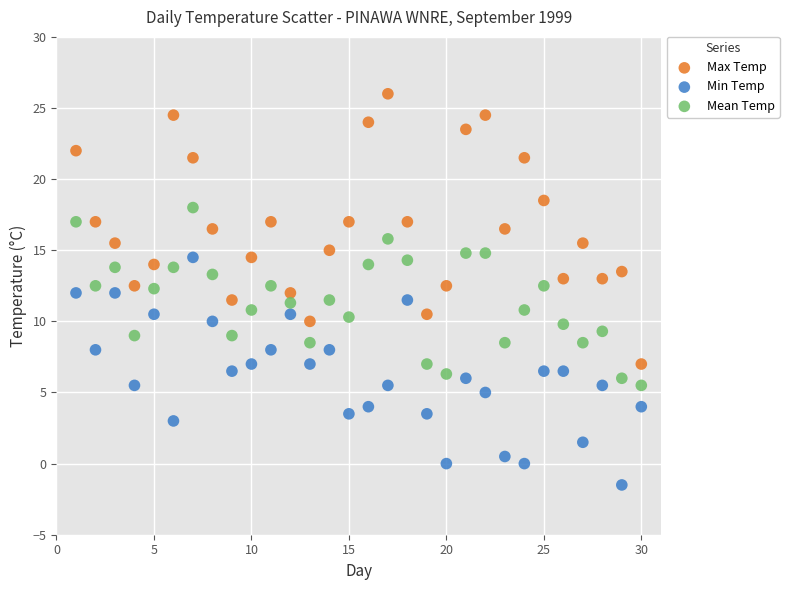

What are all the series names shown in the legend?

Max Temp, Min Temp, Mean Temp